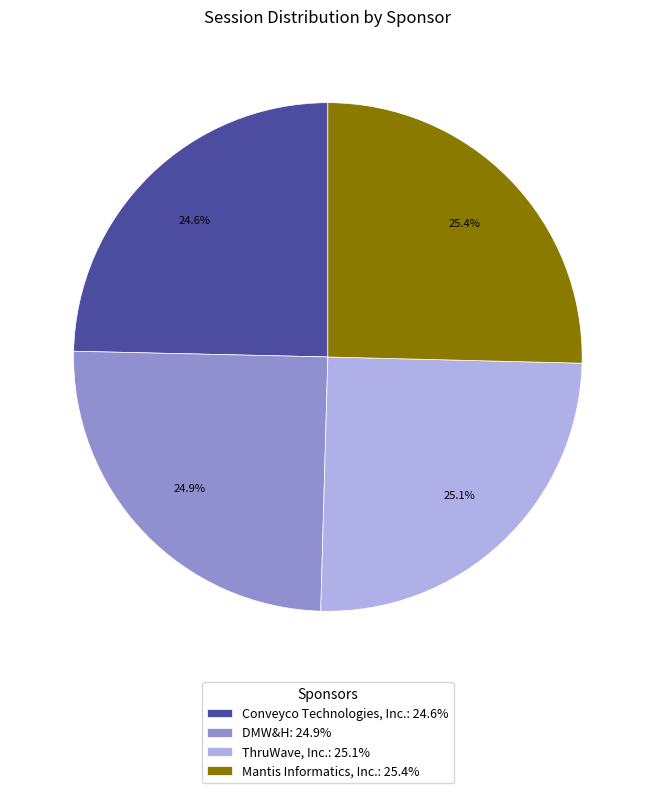

What is the ratio of the value at DMW&H to the value at Mantis Informatics, Inc.?

1.0